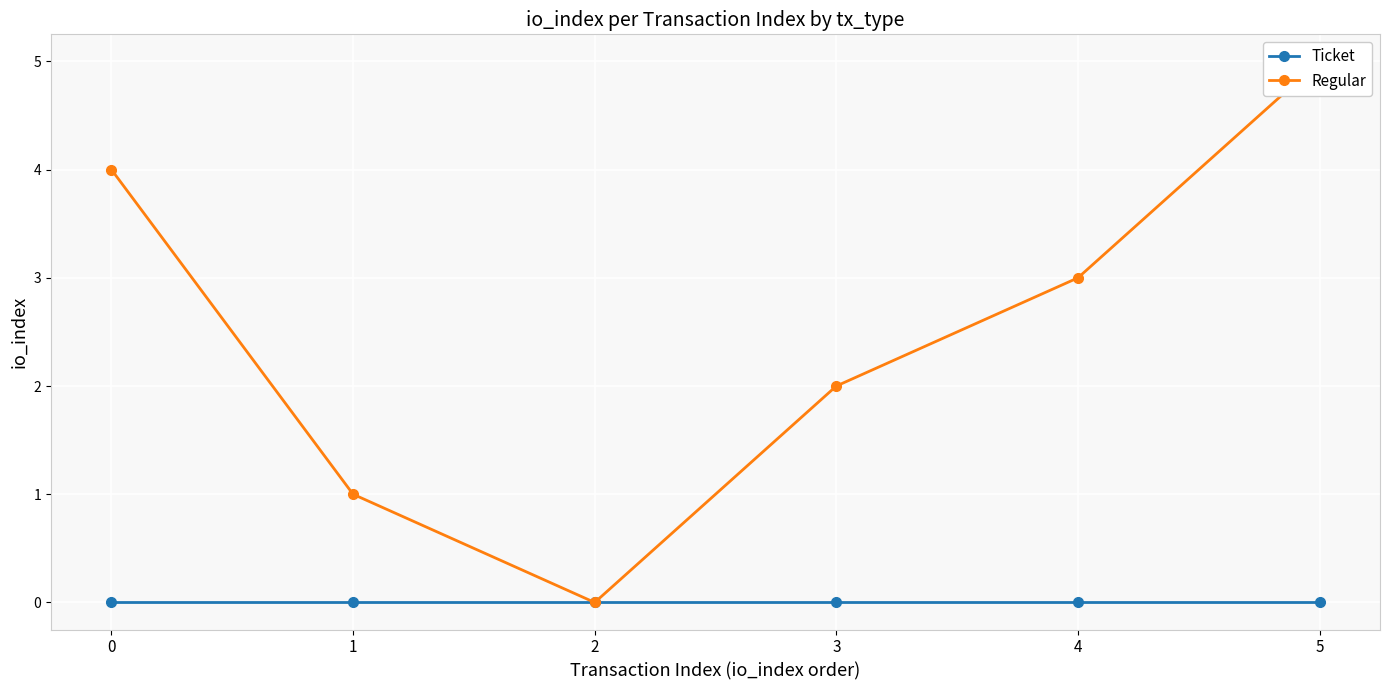

Where is the first local minimum for Regular?

2